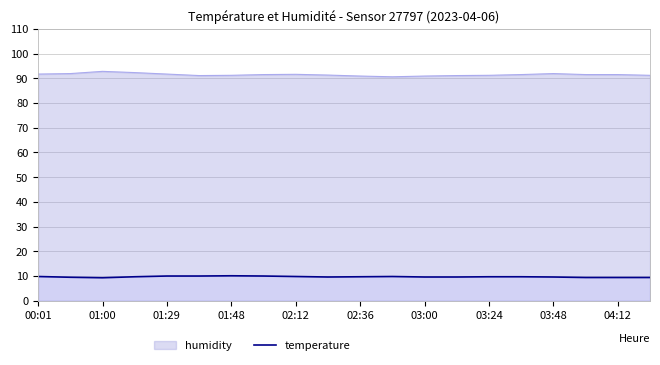

The value of humidity at 03:24 is 135.3. True or false?

False